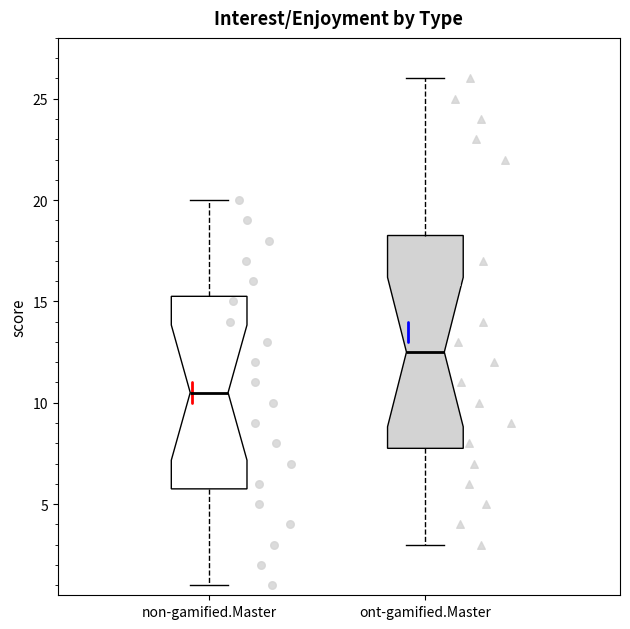

Which box's median line is the lowest?

non-gamified.Master